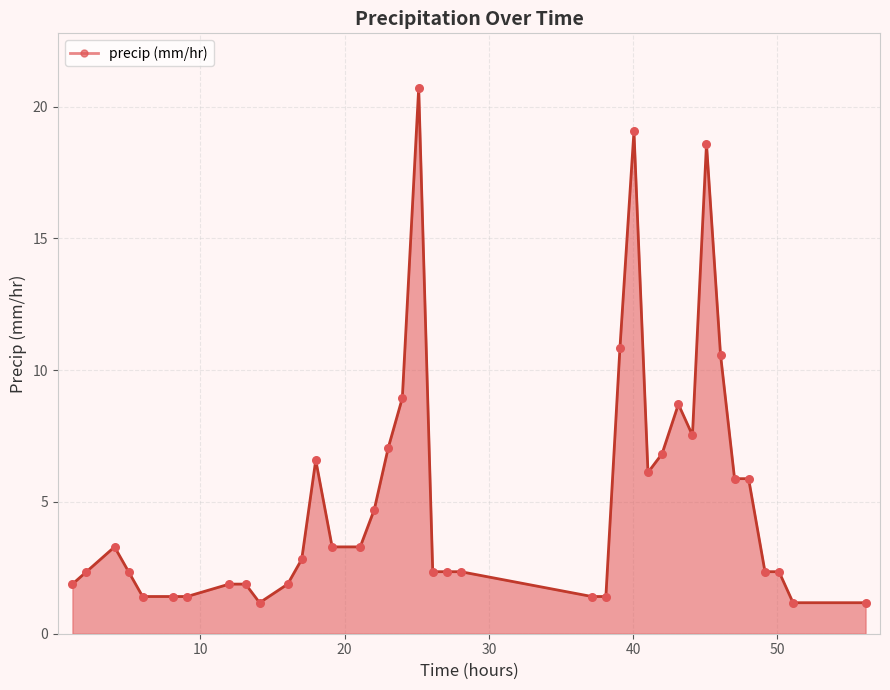

What is the difference between the maximum and minimum values?

19.5